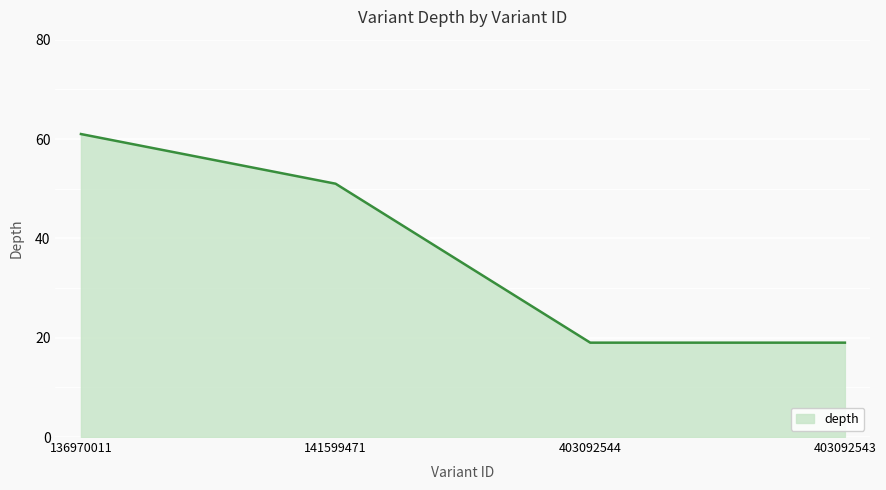

Reading left to right, list all the values displayed in this chart.

61	51	19	19